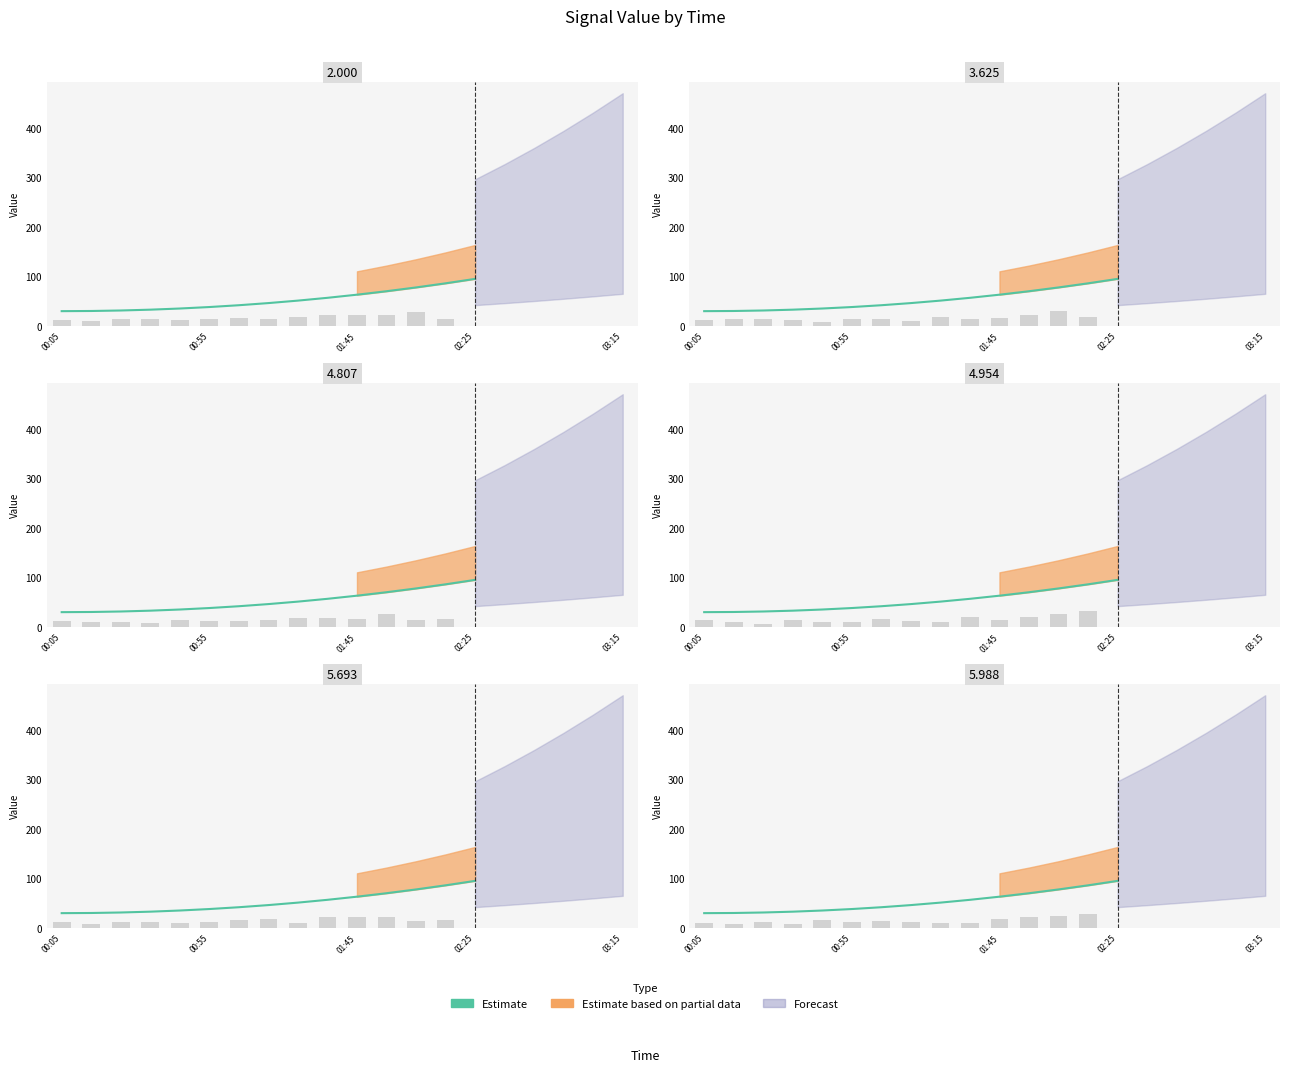

What is the difference between the maximum and minimum values?

65.2